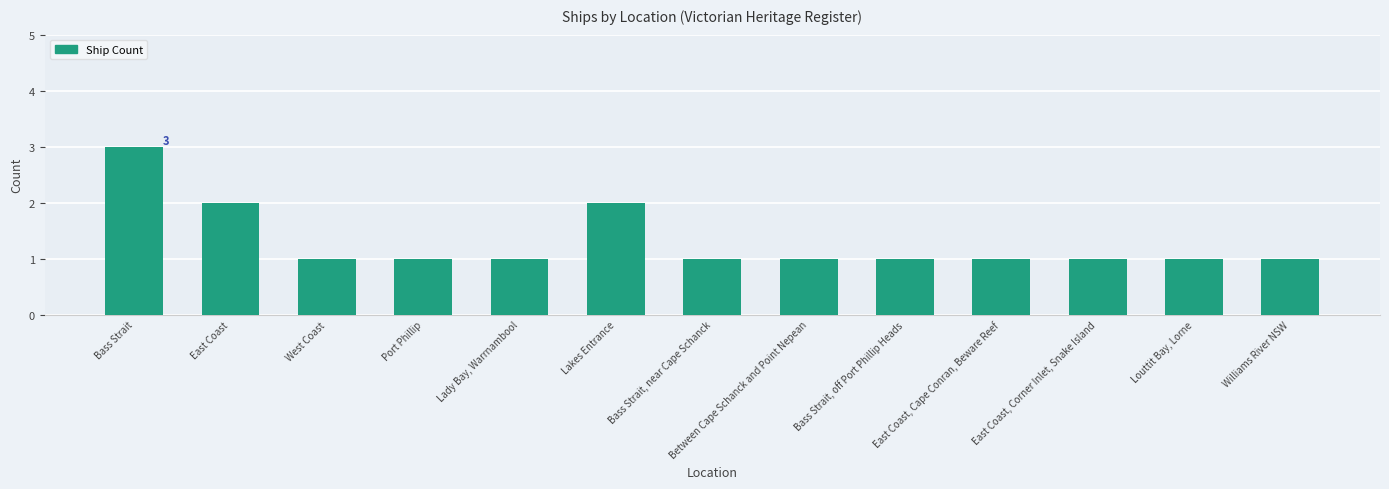

How many series are shown in this chart?

1